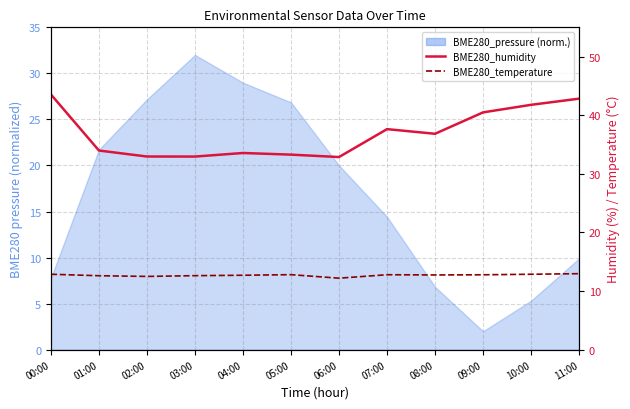

What is the maximum value shown in the chart?

43.5